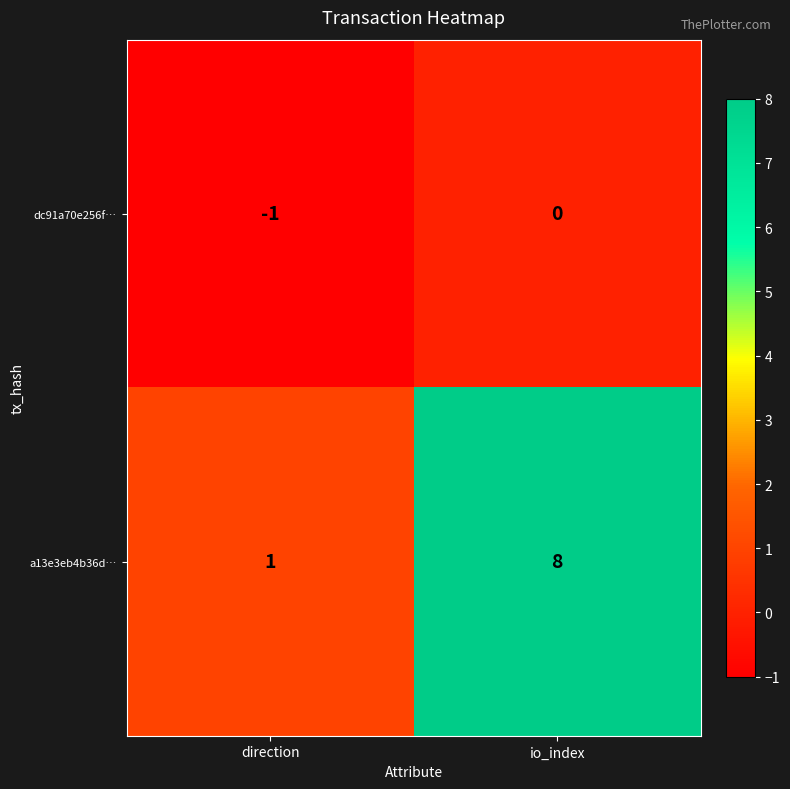

Where is a13e3eb4b36d… nearest to the value 4?

direction